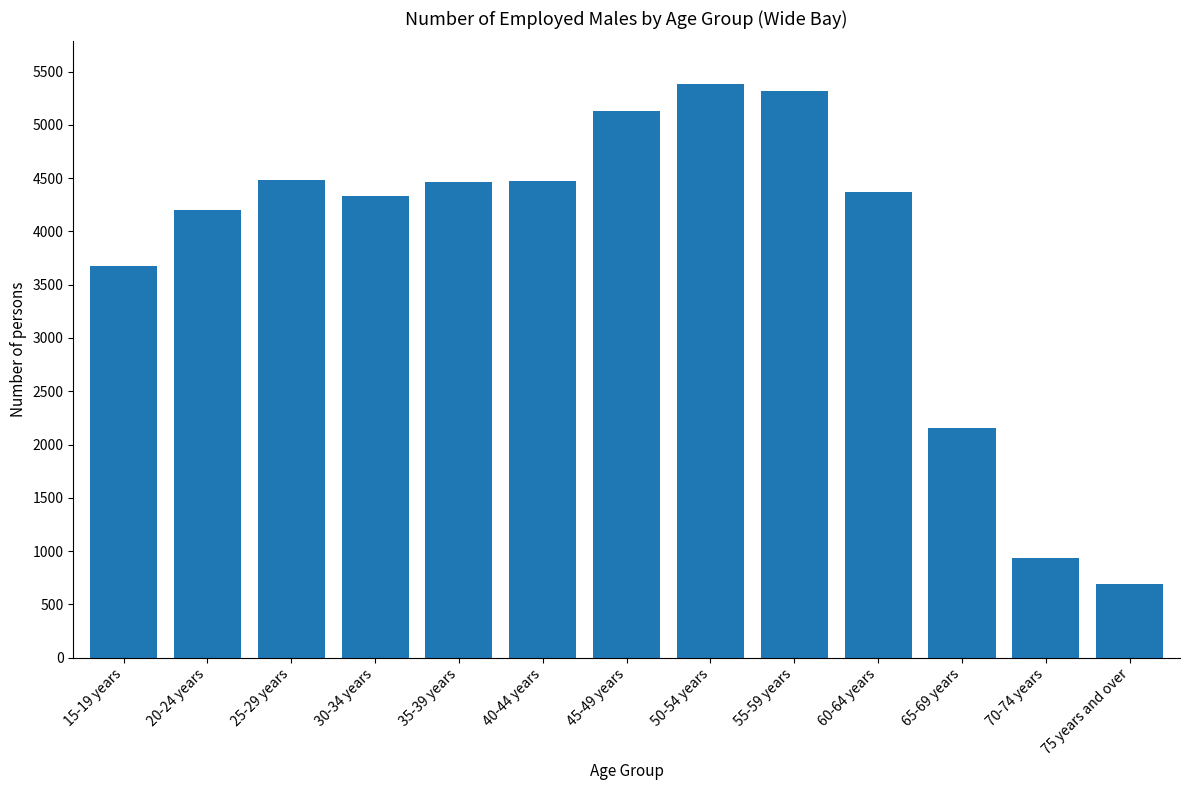

What is the label of the 5th bar from the right?

55-59 years